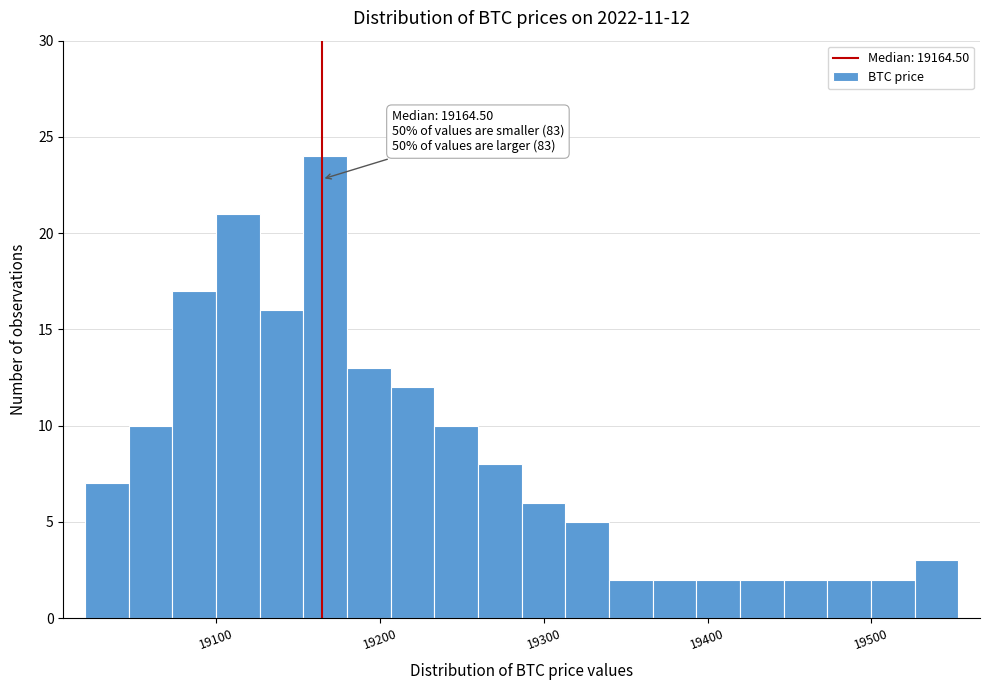

Around what value on the x-axis is the tallest bar? Give the approximate position of its centre, as read against the axis.

19170